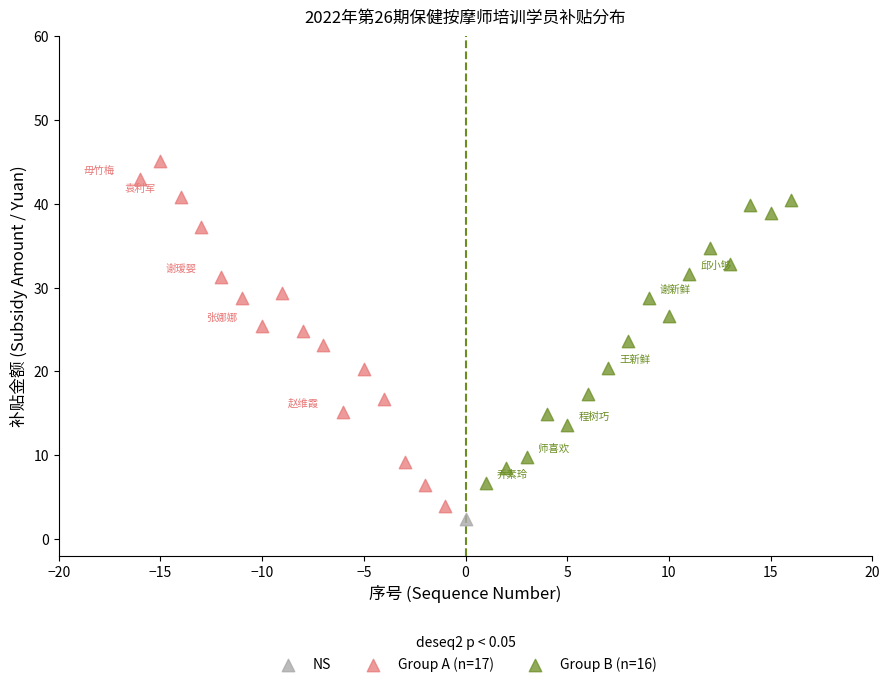

What are all the series names shown in the legend?

NS, Group A (n=17), Group B (n=16)